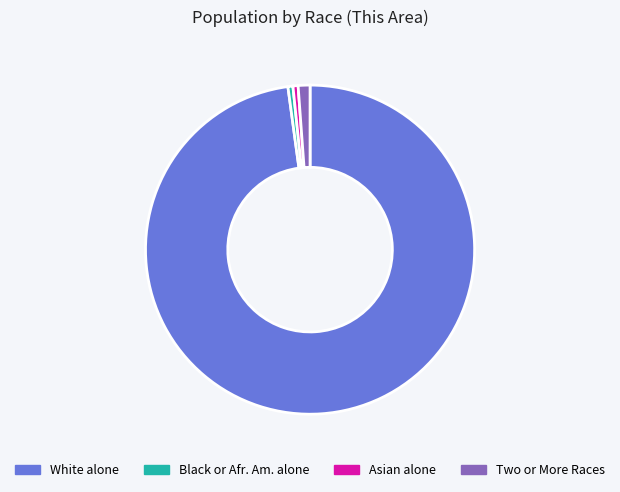

Is there a majority slice in this chart?

Yes